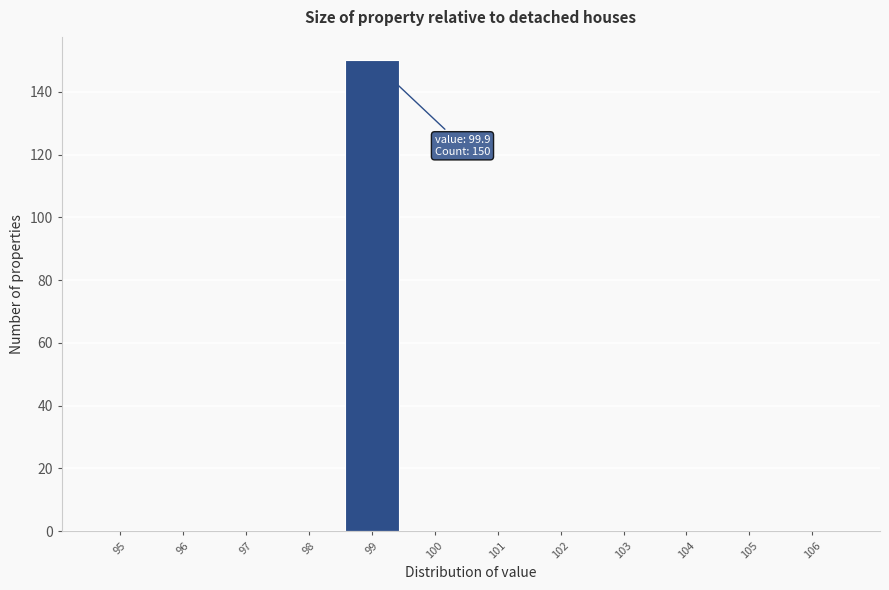

Reading right to left, what are all the values shown in this chart?

106=0	105=0	104=0	103=0	102=0	101=0	100=0	99=150	98=0	97=0	96=0	95=0